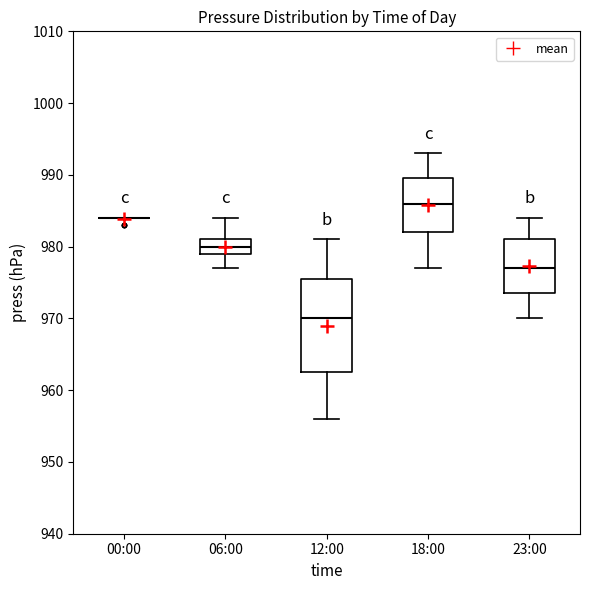

Where does the upper whisker of the box for 06:00 end on the y-axis? The values are not printed on the chart, so give them approximately, as read against the axis.

984